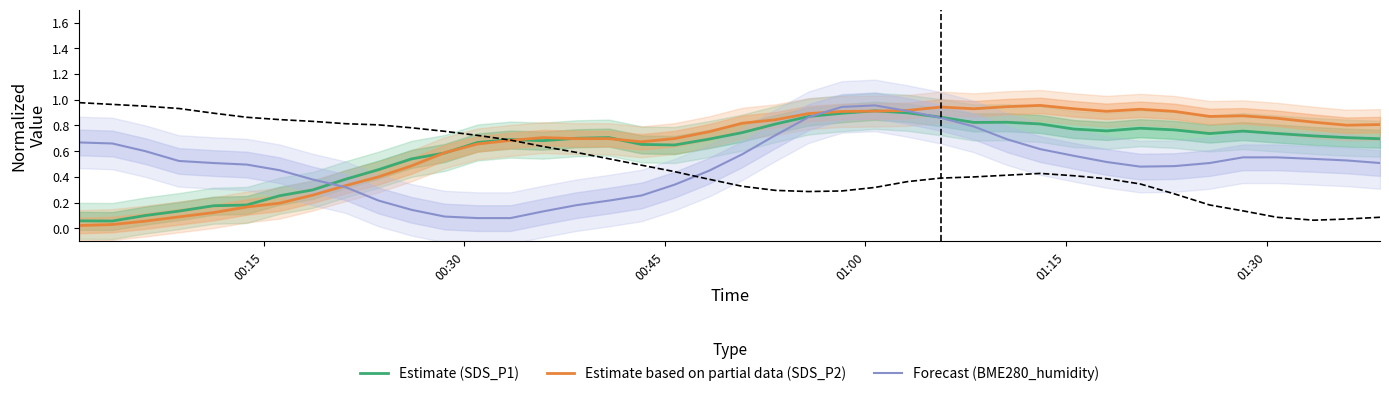

What is the label of the 3rd point from the left?

00:45